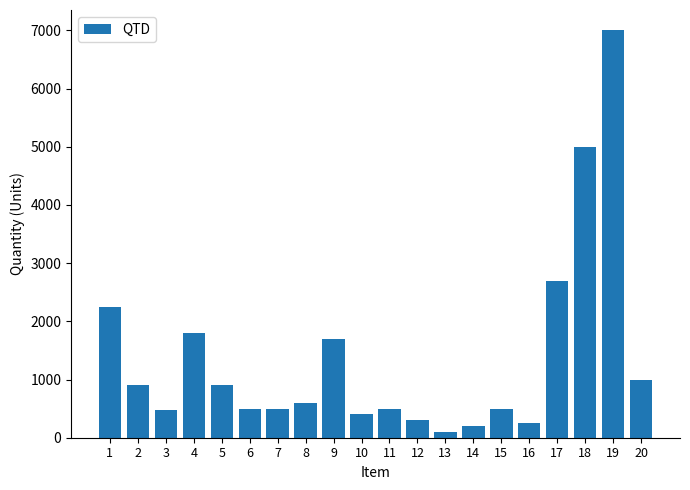

What is the difference between the values at 8 and 3?

120